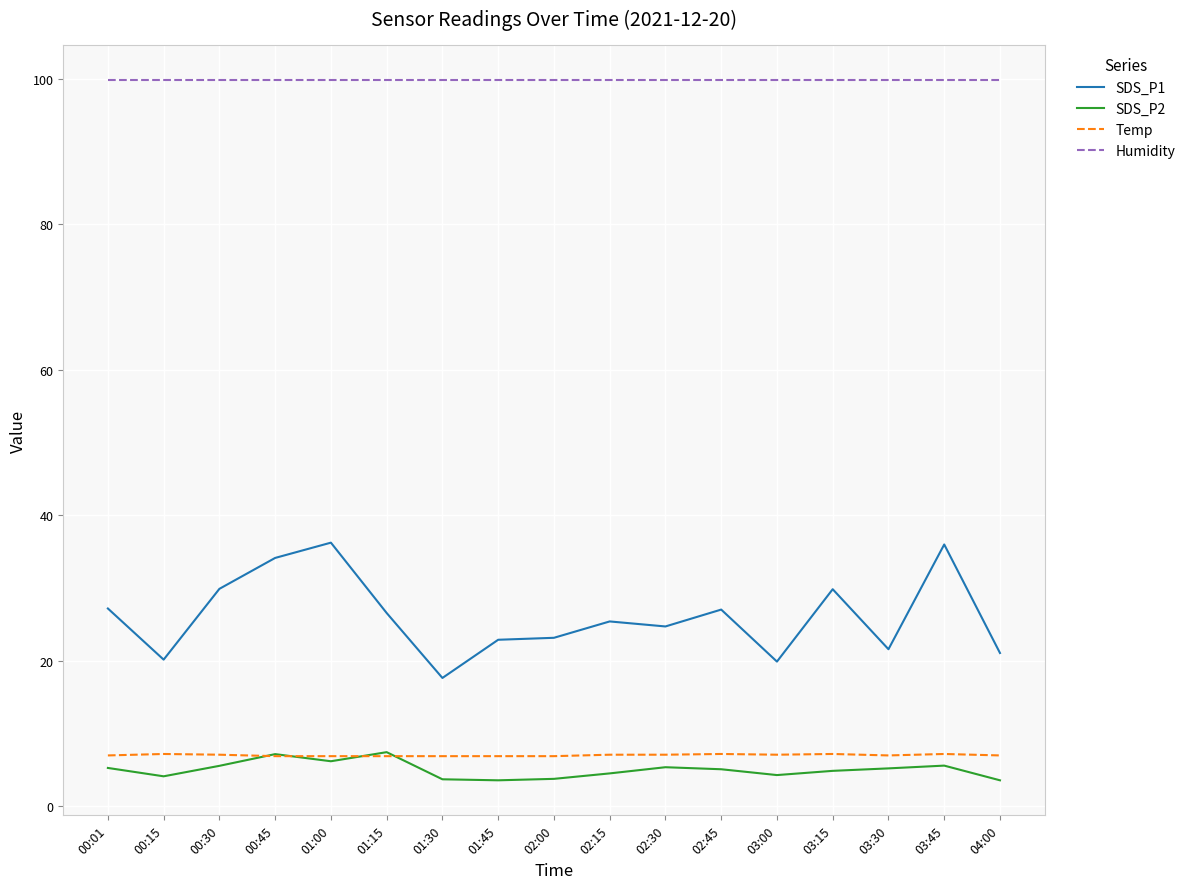

What is the sum of the Humidity values at 01:45 and 02:15?

199.8